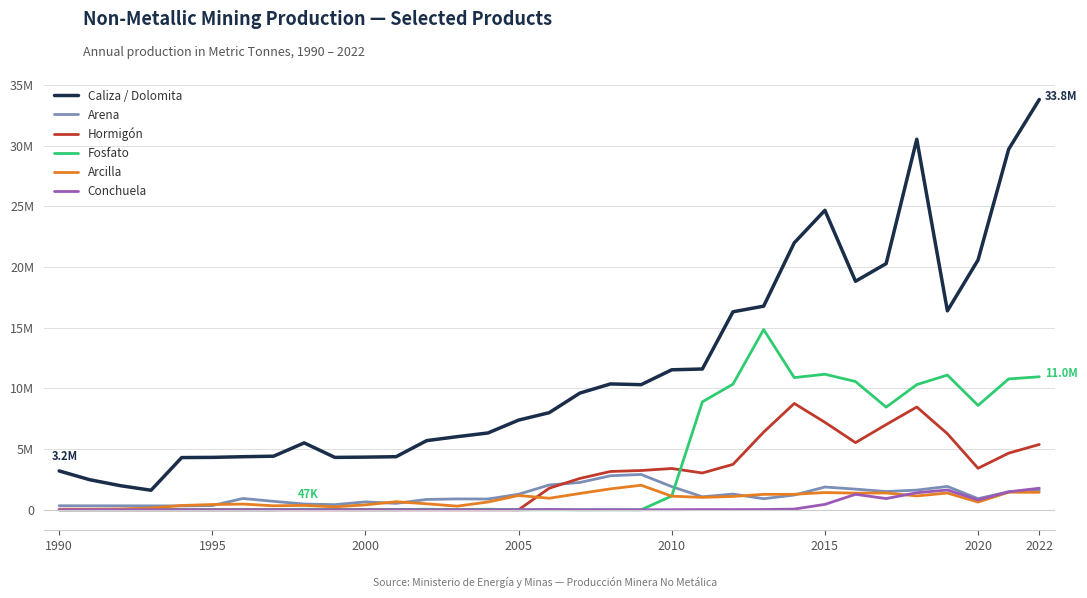

What are all the series names shown in the legend?

Caliza / Dolomita, Arena, Hormigón, Fosfato, Arcilla, Conchuela